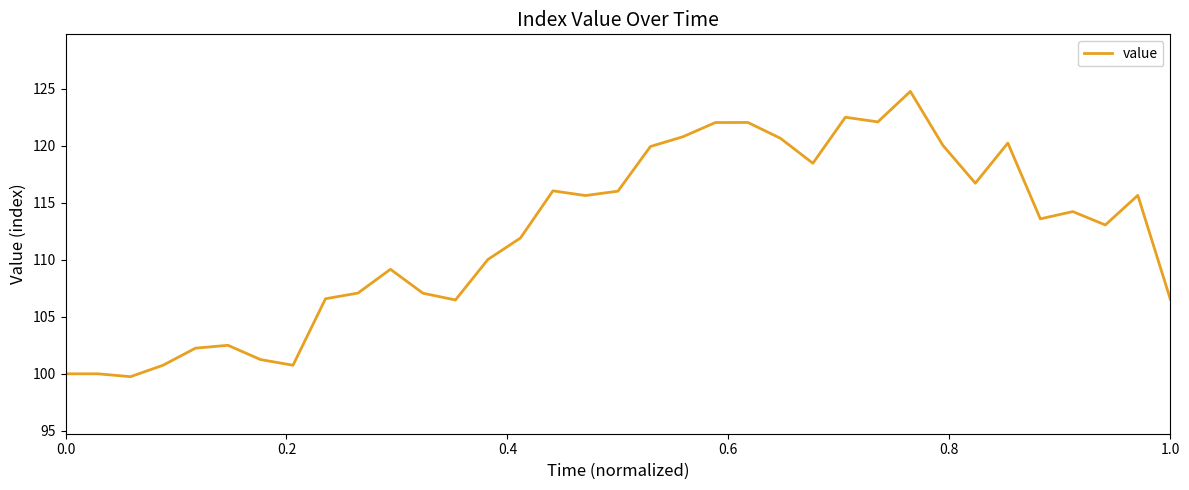

What is the minimum value shown in the chart?

99.8